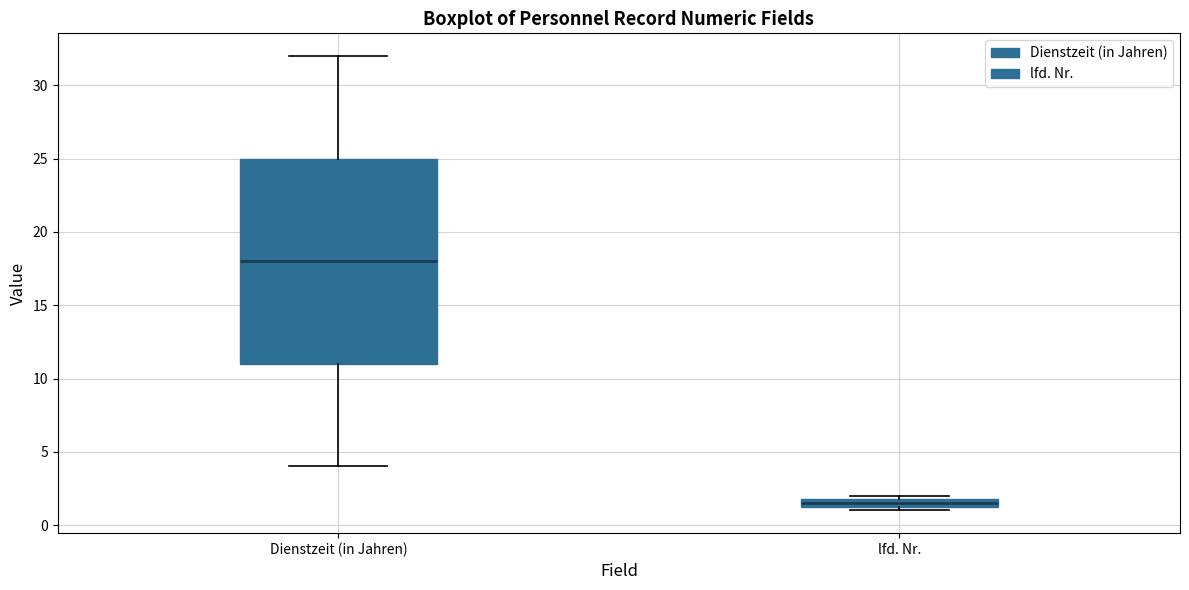

Which box has the highest median line?

Dienstzeit (in Jahren)